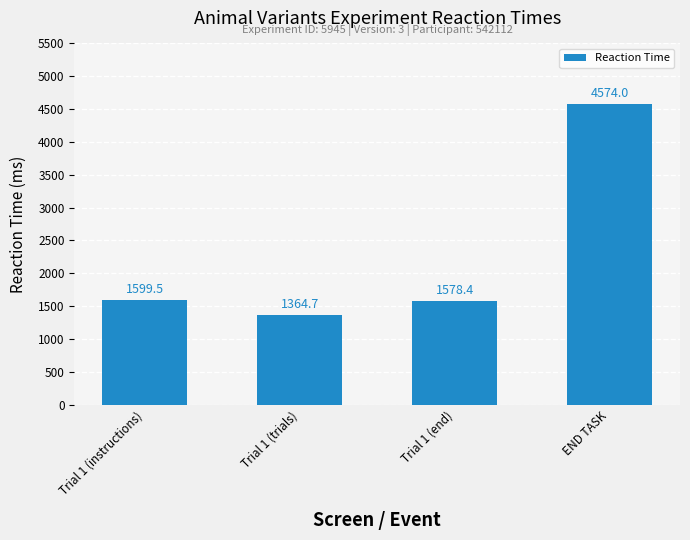

What is the average value?

2279.2